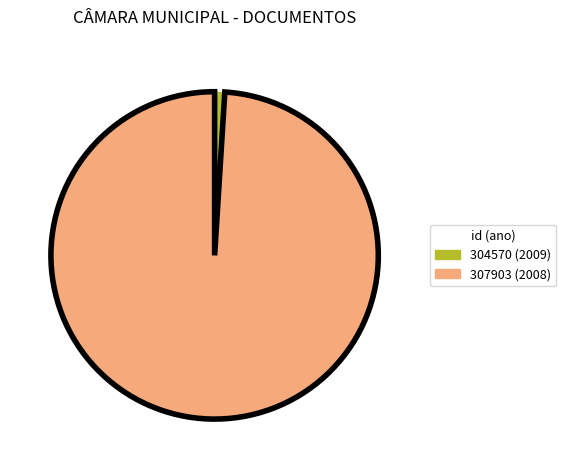

Combined, do 307903 (2008) and 304570 (2009) account for over 50%?

Yes